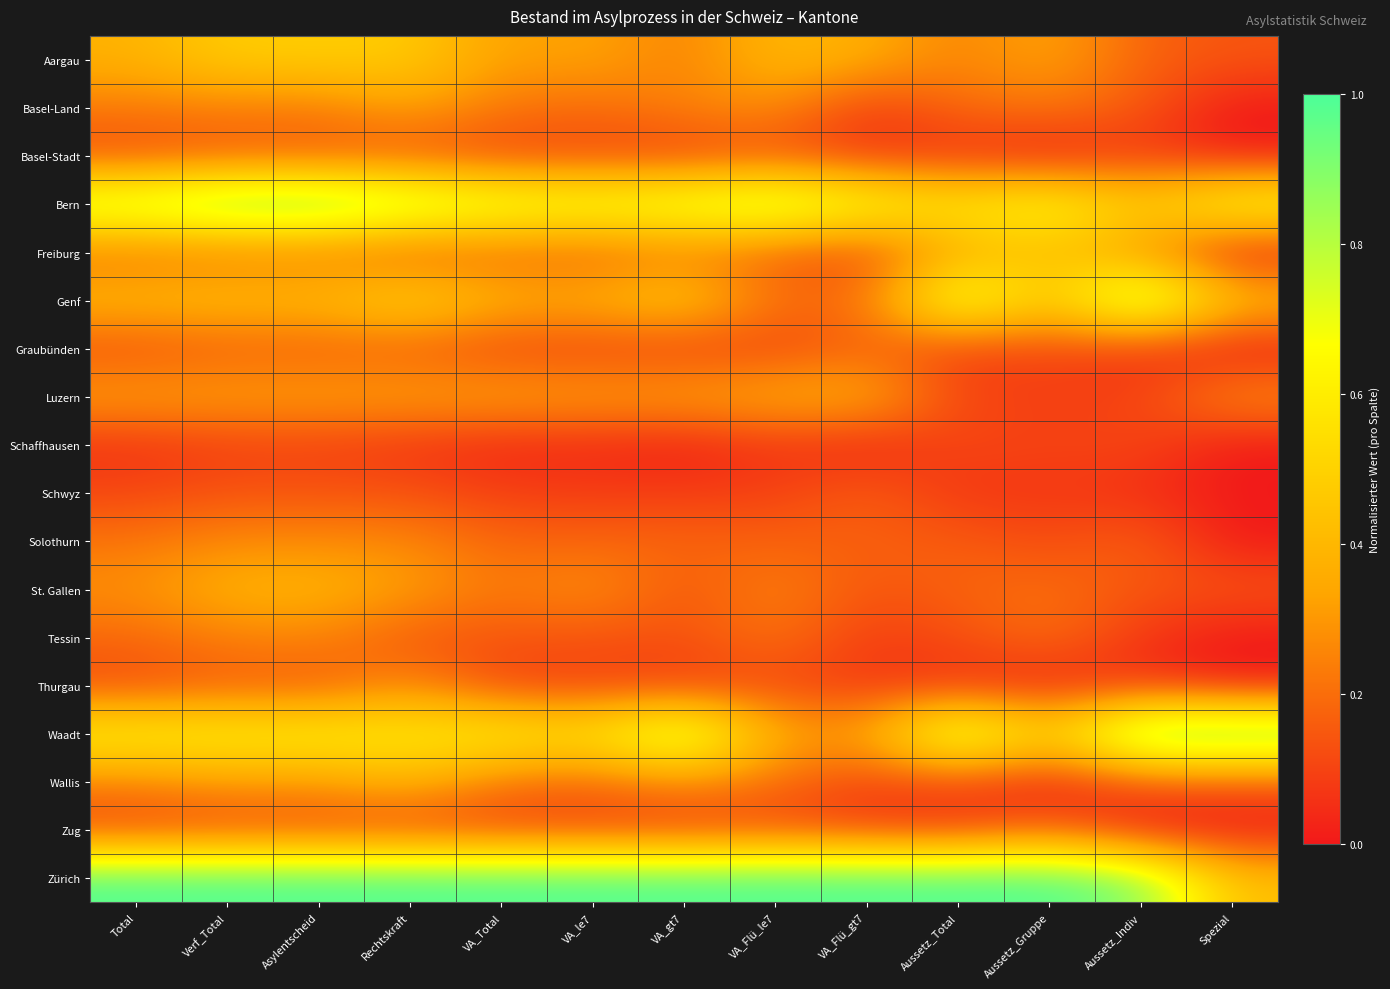

Reading left to right, what are all the values shown in this chart?

Aargau: Total=0.4	Verf_Total=0.5	Asylentscheid=0.5	Rechtskraft=0.5	VA_Total=0.3	VA_le7=0.3	VA_gt7=0.2	VA_Flü_le7=0.4	VA_Flü_gt7=0.4	Aussetz_Total=0.2	Aussetz_Gruppe=0.3	Aussetz_Indiv=0.2	Spezial=0.1
Basel-Land: Total=0.2	Verf_Total=0.2	Asylentscheid=0.2	Rechtskraft=0.3	VA_Total=0.2	VA_le7=0.2	VA_gt7=0.3	VA_Flü_le7=0.3	VA_Flü_gt7=0.1	Aussetz_Total=0.2	Aussetz_Gruppe=0.2	Aussetz_Indiv=0.2	Spezial=0.0
Basel-Stadt: Total=0.1	Verf_Total=0.1	Asylentscheid=0.1	Rechtskraft=0.1	VA_Total=0.1	VA_le7=0.1	VA_gt7=0.1	VA_Flü_le7=0.1	VA_Flü_gt7=0.1	Aussetz_Total=0.1	Aussetz_Gruppe=0.0	Aussetz_Indiv=0.1	Spezial=0.0
Bern: Total=0.8	Verf_Total=1.0	Asylentscheid=1.0	Rechtskraft=0.9	VA_Total=0.8	VA_le7=0.7	VA_gt7=0.8	VA_Flü_le7=0.9	VA_Flü_gt7=0.7	Aussetz_Total=0.6	Aussetz_Gruppe=0.7	Aussetz_Indiv=0.5	Spezial=0.7
Freiburg: Total=0.2	Verf_Total=0.2	Asylentscheid=0.2	Rechtskraft=0.1	VA_Total=0.2	VA_le7=0.2	VA_gt7=0.2	VA_Flü_le7=0.2	VA_Flü_gt7=0.1	Aussetz_Total=0.4	Aussetz_Gruppe=0.4	Aussetz_Indiv=0.3	Spezial=0.0
Genf: Total=0.4	Verf_Total=0.4	Asylentscheid=0.4	Rechtskraft=0.5	VA_Total=0.4	VA_le7=0.4	VA_gt7=0.5	VA_Flü_le7=0.2	VA_Flü_gt7=0.2	Aussetz_Total=0.8	Aussetz_Gruppe=0.4	Aussetz_Indiv=0.9	Spezial=0.4
Graubünden: Total=0.1	Verf_Total=0.2	Asylentscheid=0.2	Rechtskraft=0.2	VA_Total=0.1	VA_le7=0.1	VA_gt7=0.1	VA_Flü_le7=0.1	VA_Flü_gt7=0.2	Aussetz_Total=0.1	Aussetz_Gruppe=0.1	Aussetz_Indiv=0.1	Spezial=0.0
Luzern: Total=0.3	Verf_Total=0.3	Asylentscheid=0.3	Rechtskraft=0.3	VA_Total=0.3	VA_le7=0.3	VA_gt7=0.3	VA_Flü_le7=0.4	VA_Flü_gt7=0.4	Aussetz_Total=0.1	Aussetz_Gruppe=0.1	Aussetz_Indiv=0.1	Spezial=0.3
Schaffhausen: Total=0.1	Verf_Total=0.1	Asylentscheid=0.1	Rechtskraft=0.1	VA_Total=0.0	VA_le7=0.0	VA_gt7=0.0	VA_Flü_le7=0.1	VA_Flü_gt7=0.0	Aussetz_Total=0.1	Aussetz_Gruppe=0.1	Aussetz_Indiv=0.1	Spezial=0.0
Schwyz: Total=0.1	Verf_Total=0.1	Asylentscheid=0.1	Rechtskraft=0.1	VA_Total=0.1	VA_le7=0.1	VA_gt7=0.1	VA_Flü_le7=0.1	VA_Flü_gt7=0.2	Aussetz_Total=0.1	Aussetz_Gruppe=0.1	Aussetz_Indiv=0.1	Spezial=0.0
Solothurn: Total=0.2	Verf_Total=0.3	Asylentscheid=0.3	Rechtskraft=0.3	VA_Total=0.2	VA_le7=0.2	VA_gt7=0.2	VA_Flü_le7=0.2	VA_Flü_gt7=0.2	Aussetz_Total=0.2	Aussetz_Gruppe=0.1	Aussetz_Indiv=0.2	Spezial=0.0
St. Gallen: Total=0.3	Verf_Total=0.4	Asylentscheid=0.4	Rechtskraft=0.3	VA_Total=0.2	VA_le7=0.3	VA_gt7=0.1	VA_Flü_le7=0.3	VA_Flü_gt7=0.1	Aussetz_Total=0.2	Aussetz_Gruppe=0.2	Aussetz_Indiv=0.1	Spezial=0.1
Tessin: Total=0.2	Verf_Total=0.2	Asylentscheid=0.3	Rechtskraft=0.1	VA_Total=0.1	VA_le7=0.1	VA_gt7=0.1	VA_Flü_le7=0.2	VA_Flü_gt7=0.1	Aussetz_Total=0.1	Aussetz_Gruppe=0.2	Aussetz_Indiv=0.1	Spezial=0.0
Thurgau: Total=0.1	Verf_Total=0.2	Asylentscheid=0.1	Rechtskraft=0.3	VA_Total=0.1	VA_le7=0.1	VA_gt7=0.1	VA_Flü_le7=0.1	VA_Flü_gt7=0.1	Aussetz_Total=0.0	Aussetz_Gruppe=0.0	Aussetz_Indiv=0.1	Spezial=0.0
Waadt: Total=0.6	Verf_Total=0.6	Asylentscheid=0.6	Rechtskraft=0.6	VA_Total=0.6	VA_le7=0.6	VA_gt7=0.9	VA_Flü_le7=0.4	VA_Flü_gt7=0.3	Aussetz_Total=0.9	Aussetz_Gruppe=0.5	Aussetz_Indiv=1.0	Spezial=1.0
Wallis: Total=0.3	Verf_Total=0.3	Asylentscheid=0.3	Rechtskraft=0.4	VA_Total=0.2	VA_le7=0.2	VA_gt7=0.3	VA_Flü_le7=0.2	VA_Flü_gt7=0.1	Aussetz_Total=0.1	Aussetz_Gruppe=0.0	Aussetz_Indiv=0.1	Spezial=0.1
Zug: Total=0.1	Verf_Total=0.1	Asylentscheid=0.1	Rechtskraft=0.1	VA_Total=0.1	VA_le7=0.1	VA_gt7=0.1	VA_Flü_le7=0.1	VA_Flü_gt7=0.1	Aussetz_Total=0.1	Aussetz_Gruppe=0.2	Aussetz_Indiv=0.0	Spezial=0.0
Zürich: Total=1.0	Verf_Total=1.0	Asylentscheid=1.0	Rechtskraft=1.0	VA_Total=1.0	VA_le7=1.0	VA_gt7=1.0	VA_Flü_le7=1.0	VA_Flü_gt7=1.0	Aussetz_Total=1.0	Aussetz_Gruppe=1.0	Aussetz_Indiv=0.9	Spezial=0.4